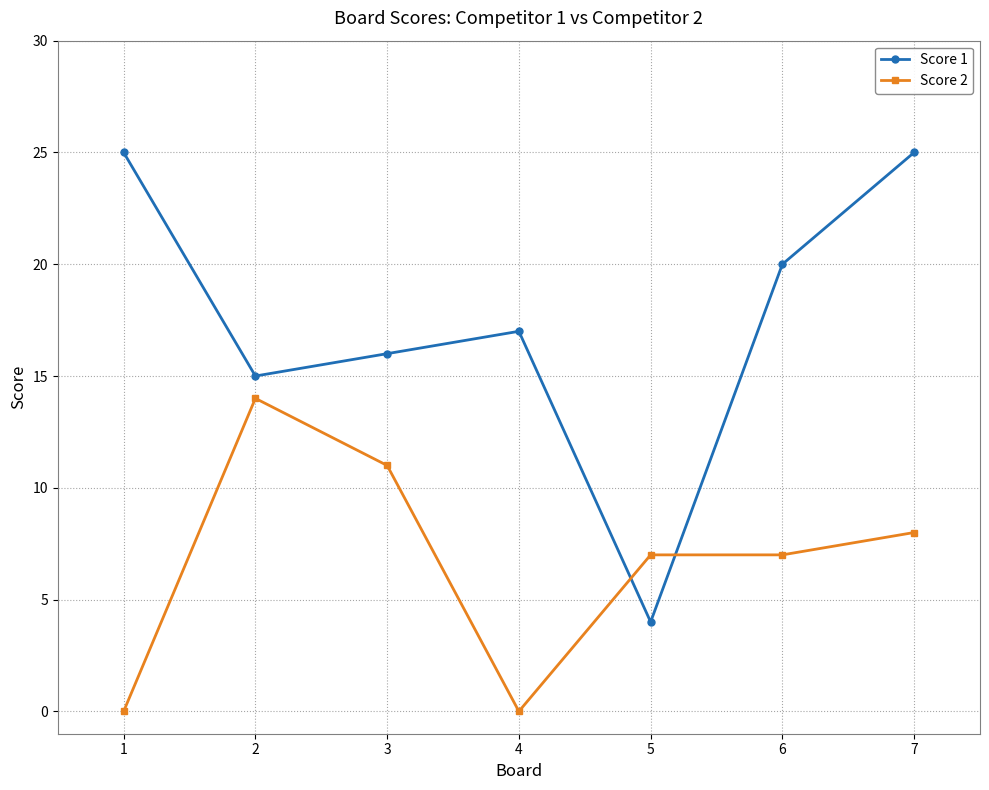

Which series has the largest total across all categories?

Score 1